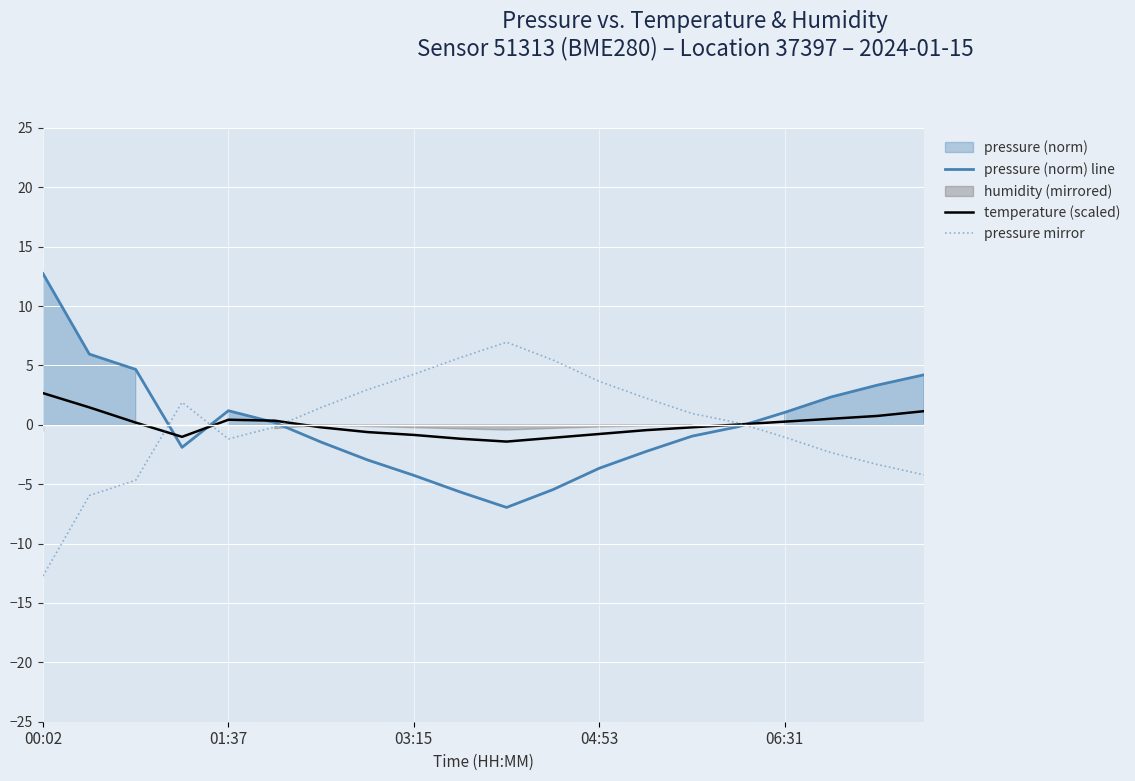

Rank the series at 5 from highest to lowest value.

temperature (scaled), pressure (norm) line, pressure mirror